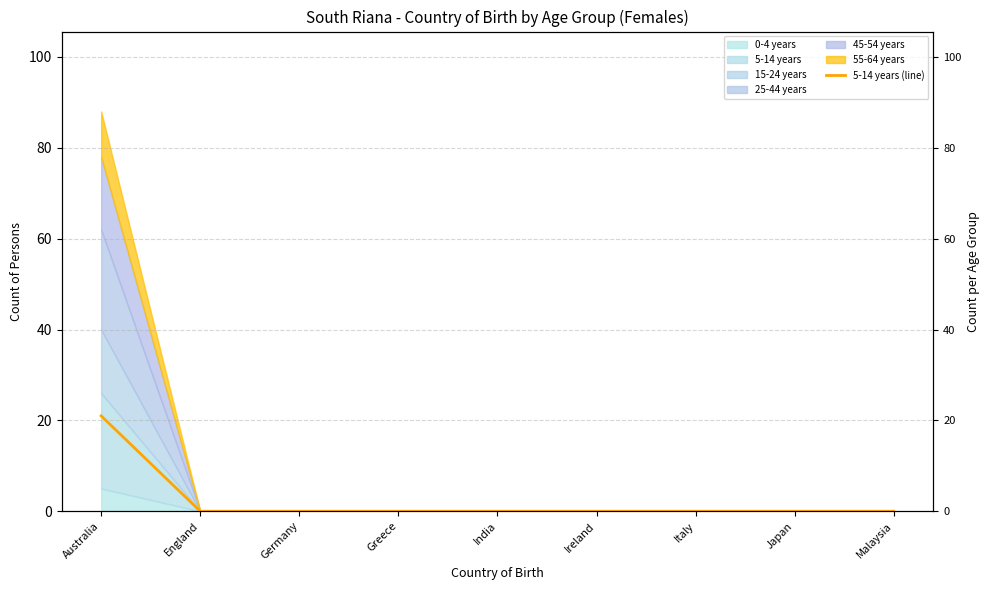

True or false: the data shows 0 at Italy.

True